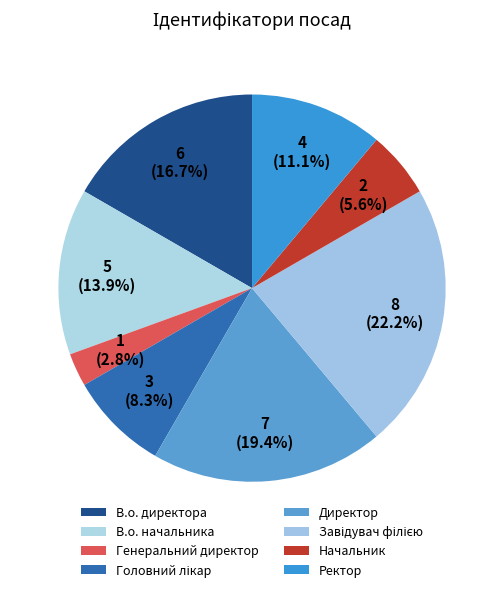

Count the number of slices in the pie.

8